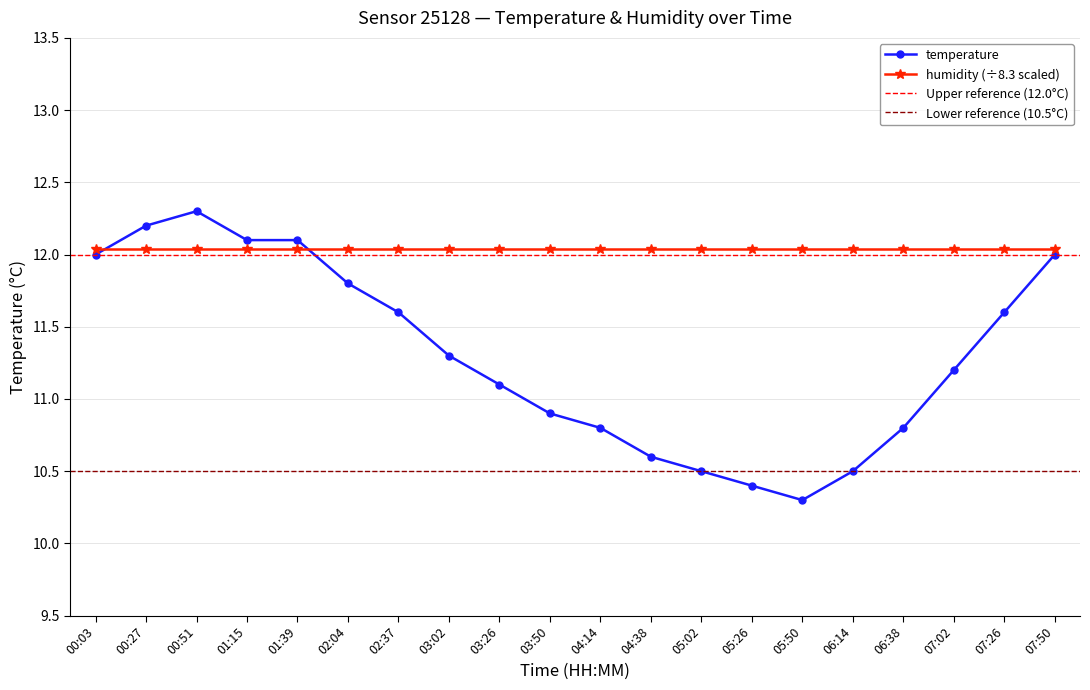

Reading left to right, list all the values displayed in this chart.

00:03=12.0	00:27=12.2	00:51=12.3	01:15=12.1	01:39=12.1	02:04=11.8	02:37=11.6	03:02=11.3	03:26=11.1	03:50=10.9	04:14=10.8	04:38=10.6	05:02=10.5	05:26=10.4	05:50=10.3	06:14=10.5	06:38=10.8	07:02=11.2	07:26=11.6	07:50=12.0